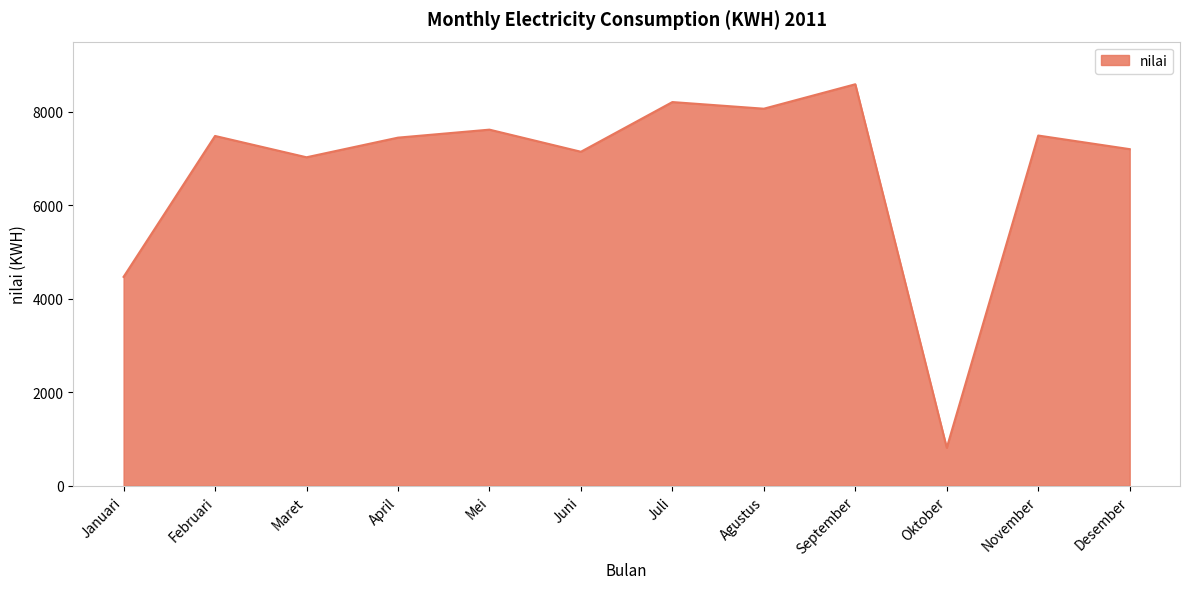

What is the approximate value at Juni, to the nearest 10?

7140